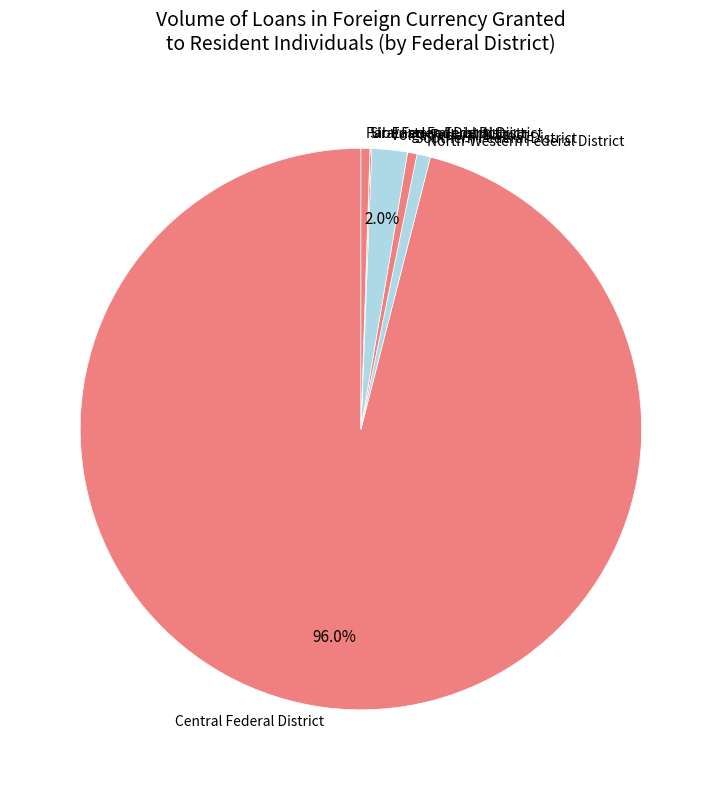

Do Far-Eastern Federal District and Central Federal District together represent more than half of the pie?

Yes